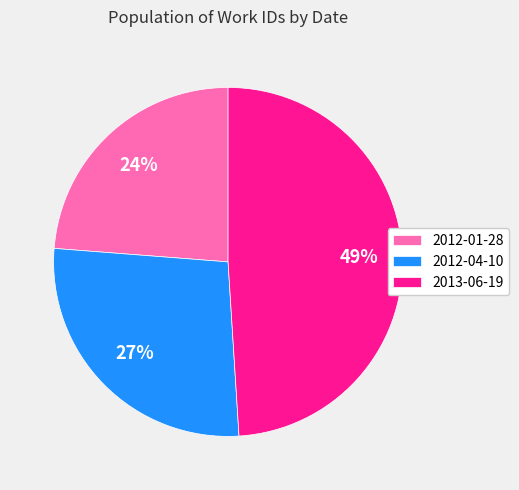

Is there a majority slice in this chart?

No